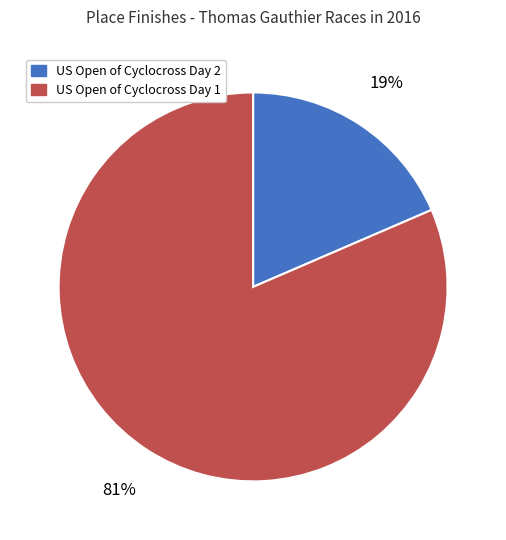

To the nearest percent, what is the combined percentage of US Open of Cyclocross Day 1 and US Open of Cyclocross Day 2?

100%